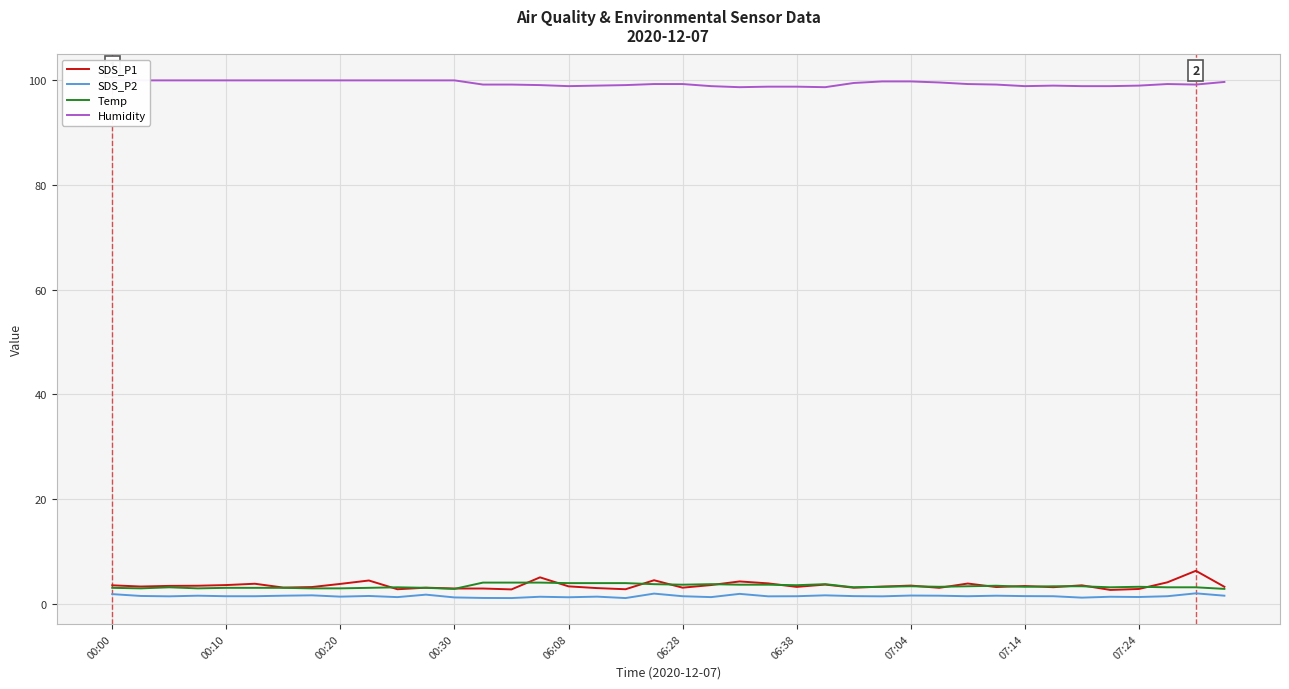

True or false: Humidity and SDS_P2 cross at least once.

False